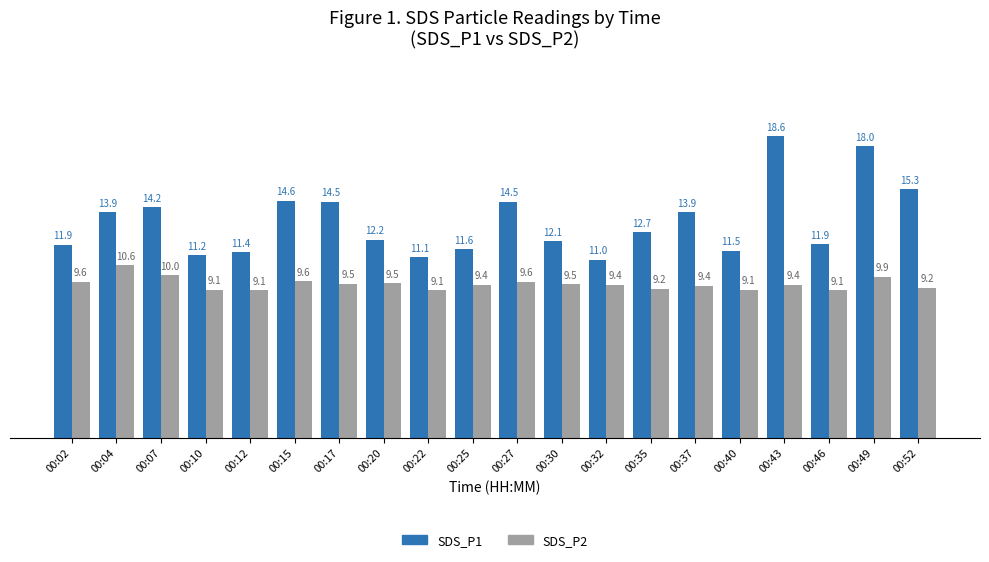

Reading left to right, extract all data points from this chart.

SDS_P1: 00:02=11.9	00:04=13.9	00:07=14.2	00:10=11.2	00:12=11.4	00:15=14.6	00:17=14.5	00:20=12.2	00:22=11.1	00:25=11.6	00:27=14.5	00:30=12.1	00:32=11.0	00:35=12.7	00:37=13.9	00:40=11.5	00:43=18.6	00:46=11.9	00:49=18.0	00:52=15.3
SDS_P2: 00:02=9.6	00:04=10.6	00:07=10.0	00:10=9.1	00:12=9.1	00:15=9.6	00:17=9.5	00:20=9.5	00:22=9.1	00:25=9.4	00:27=9.6	00:30=9.5	00:32=9.4	00:35=9.2	00:37=9.4	00:40=9.1	00:43=9.4	00:46=9.1	00:49=9.9	00:52=9.2